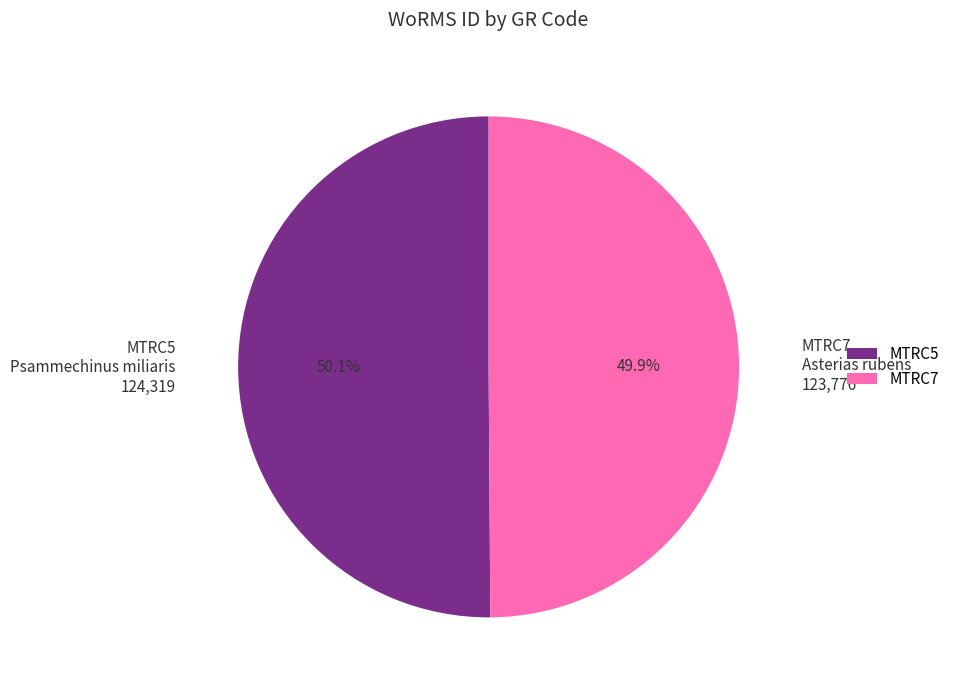

Is it true that MTRC5 is 58% of the pie?

False